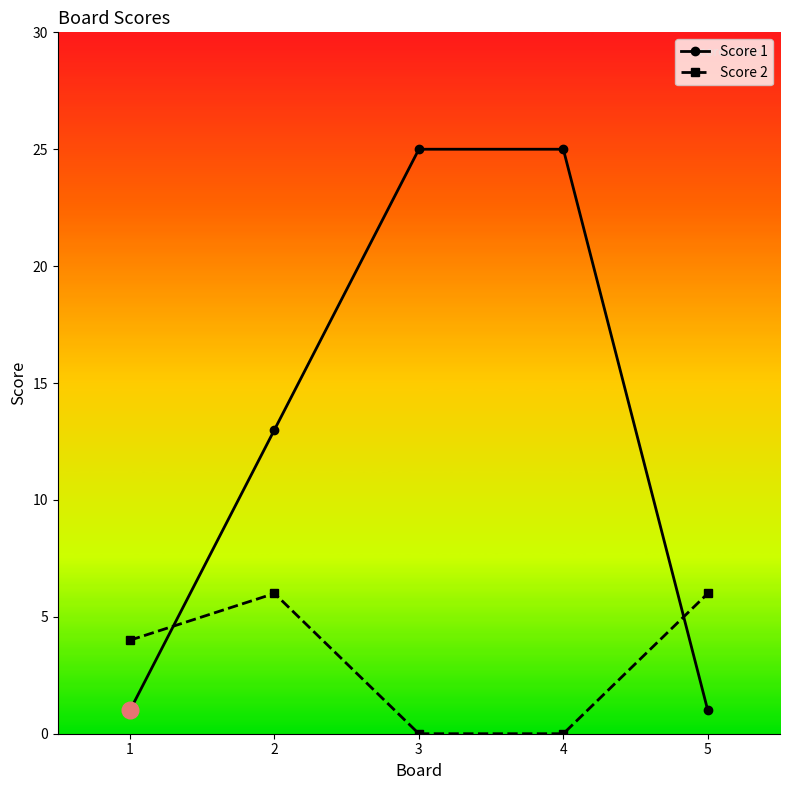

What is the average value of the Score 1 series?

13